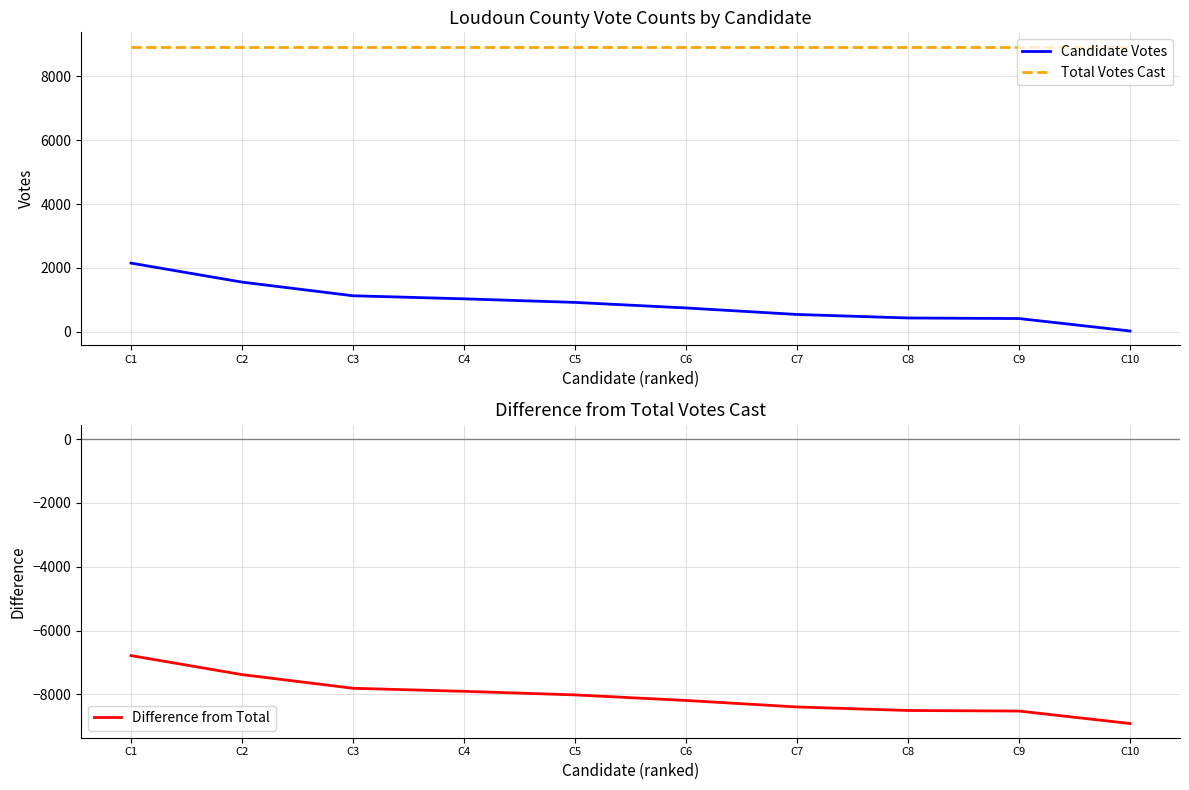

Which category has the highest value in the Difference from Total series?

C1